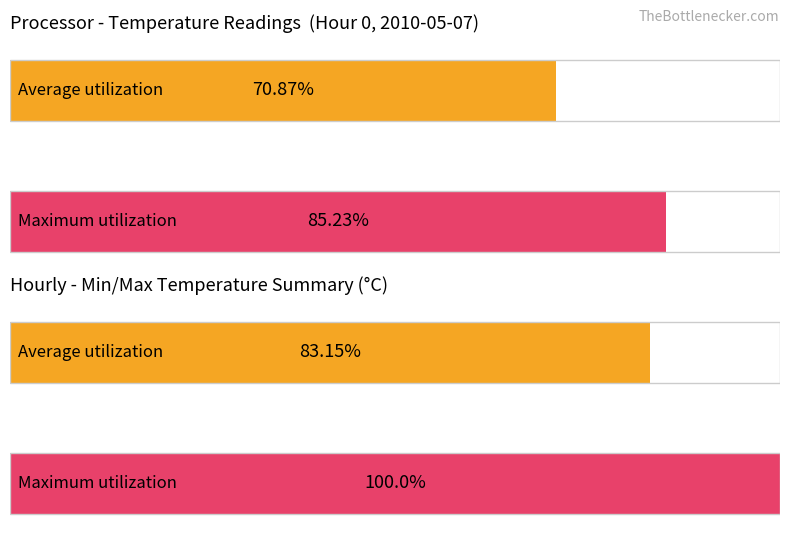

How many distinct data groups are displayed?

2